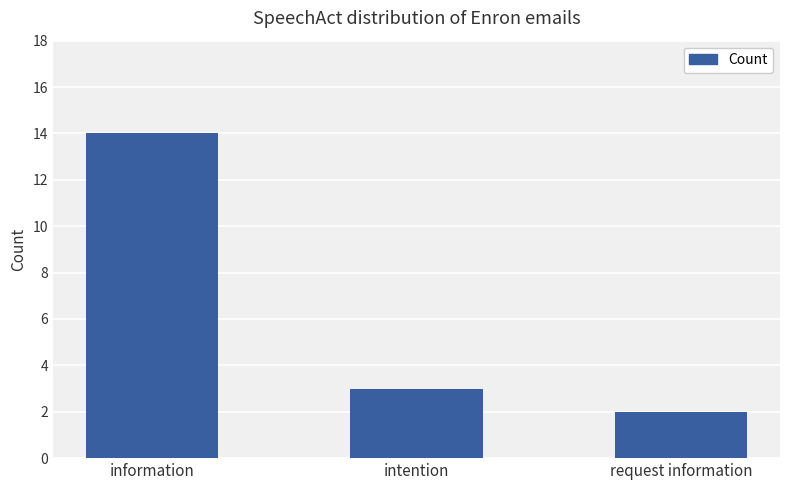

Is it true that the value at information is 14?

True